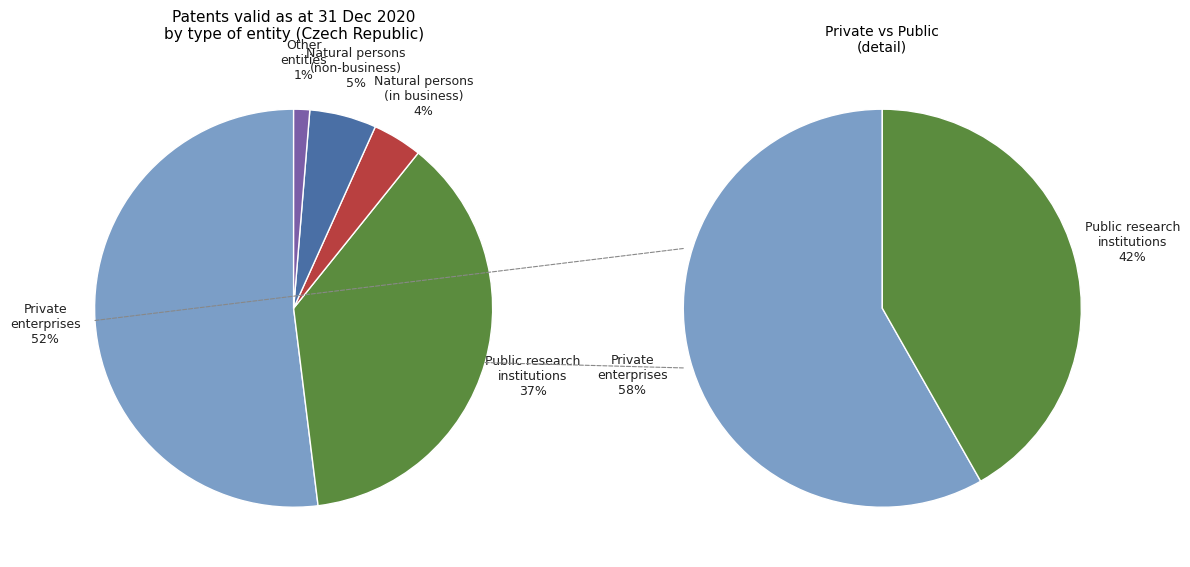

True or false: Natural persons (non-business) accounts for 5% of the total.

True